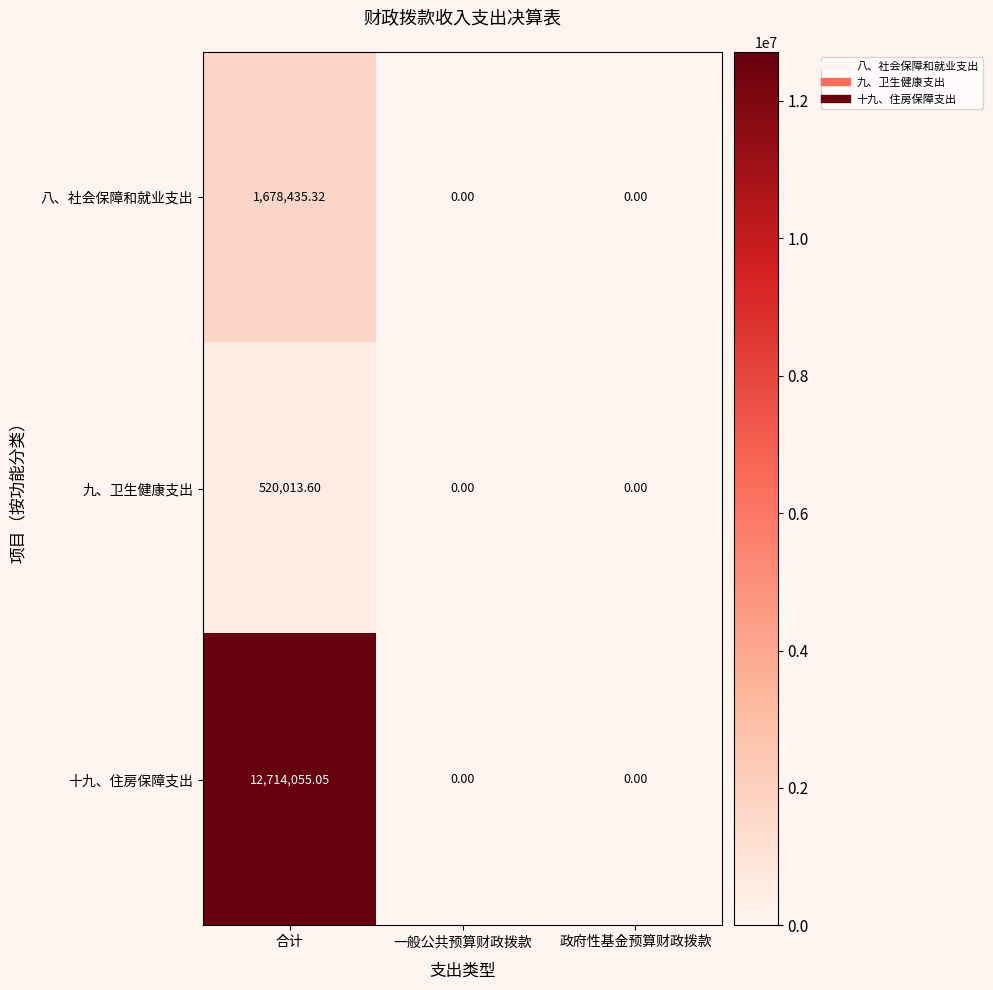

Between 合计 and 政府性基金预算财政拨款, which series saw the biggest shift?

十九、住房保障支出